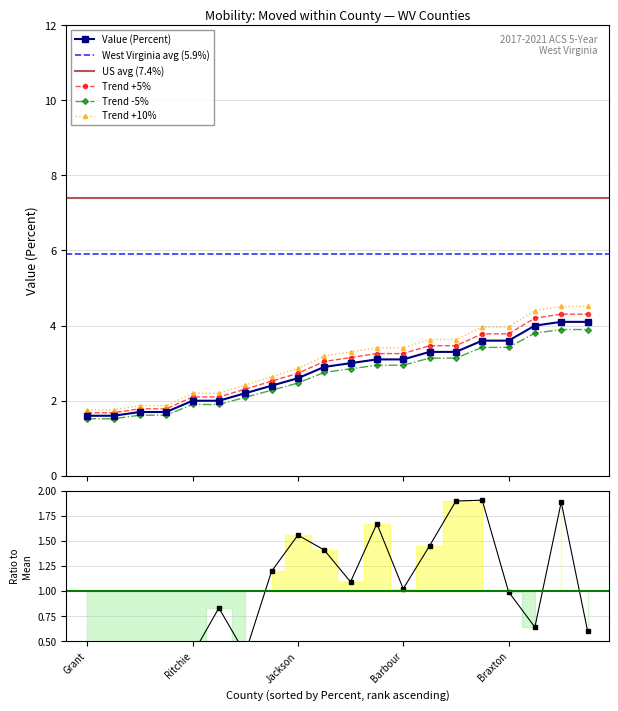

What is the approximate value of People (Moved Within County) at Lincoln?

1.5